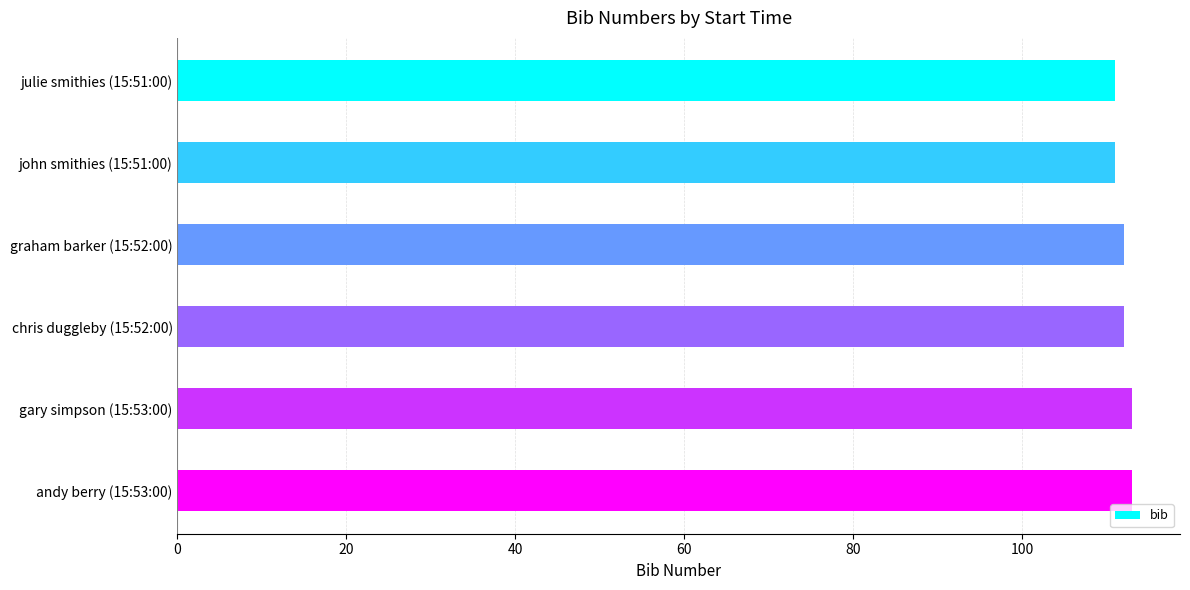

Reading top to bottom, transcribe all the data shown in this chart.

julie smithies (15:51:00)=111	john smithies (15:51:00)=111	graham barker (15:52:00)=112	chris duggleby (15:52:00)=112	gary simpson (15:53:00)=113	andy berry (15:53:00)=113